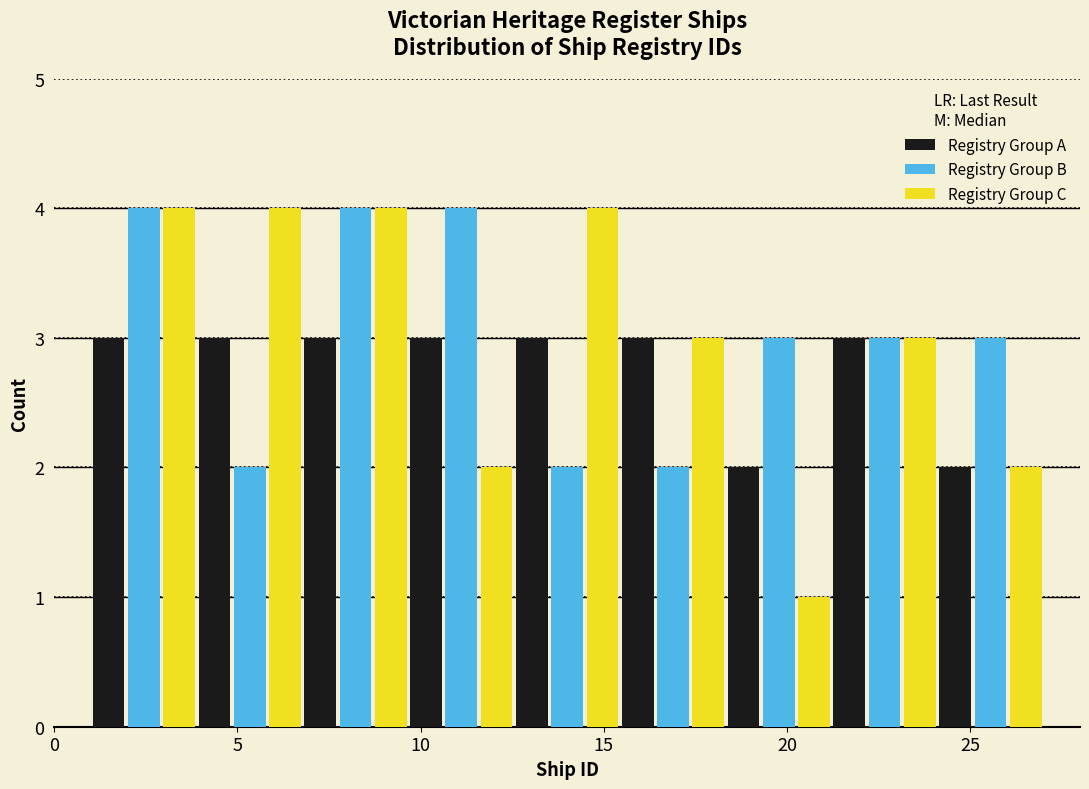

What is the height of the Registry Group B bar covering 4.0 to 7.0 on the x-axis? Neither the bar edges nor the heights are printed on the chart, so give them approximately, as read against the axes.

2